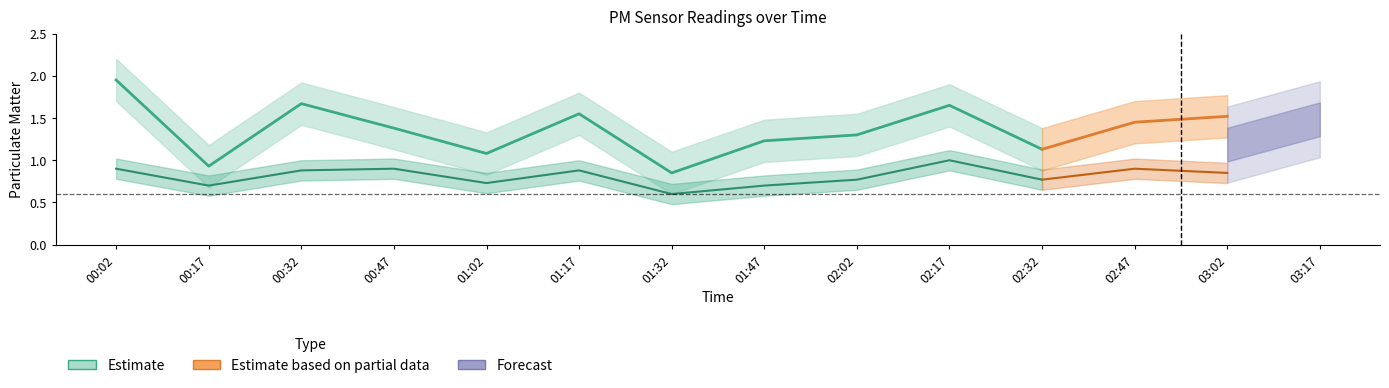

Is the value of P1 at 00:02 greater than the value of P2 at 01:32?

Yes